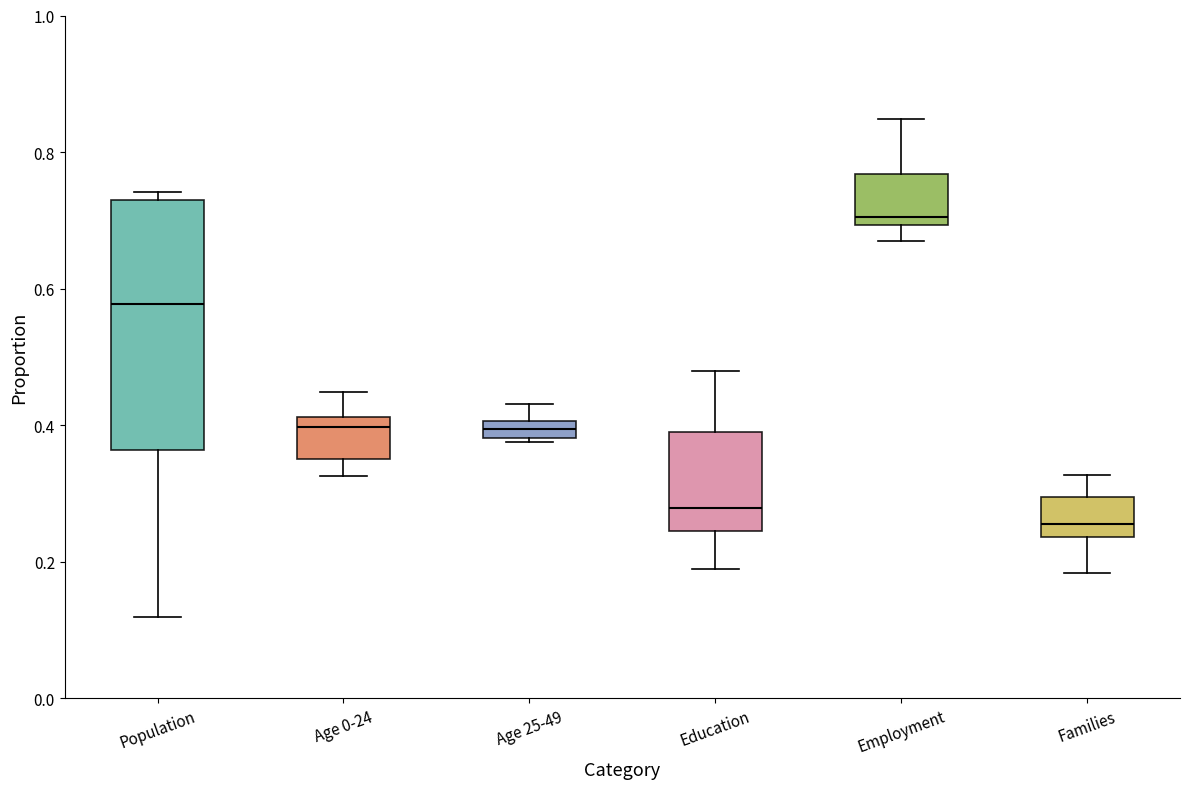

Which box is the tallest, from its lower edge to its upper edge?

Population